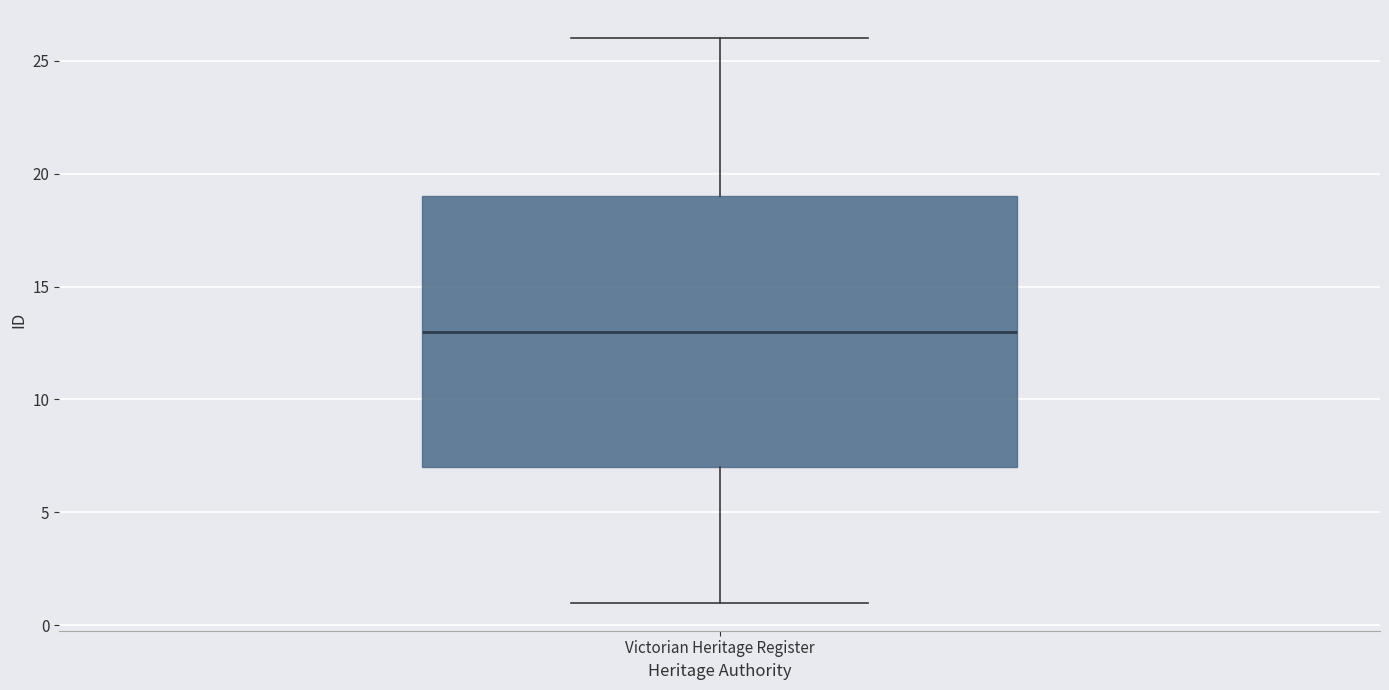

Transcribe this box plot: give where the median line is, the range the box spans, and where the two whiskers end, as read against the y-axis. The values are not printed on the chart, so give them approximately, as read against the axis.

median 13, box 7 to 19, whiskers 1 to 26